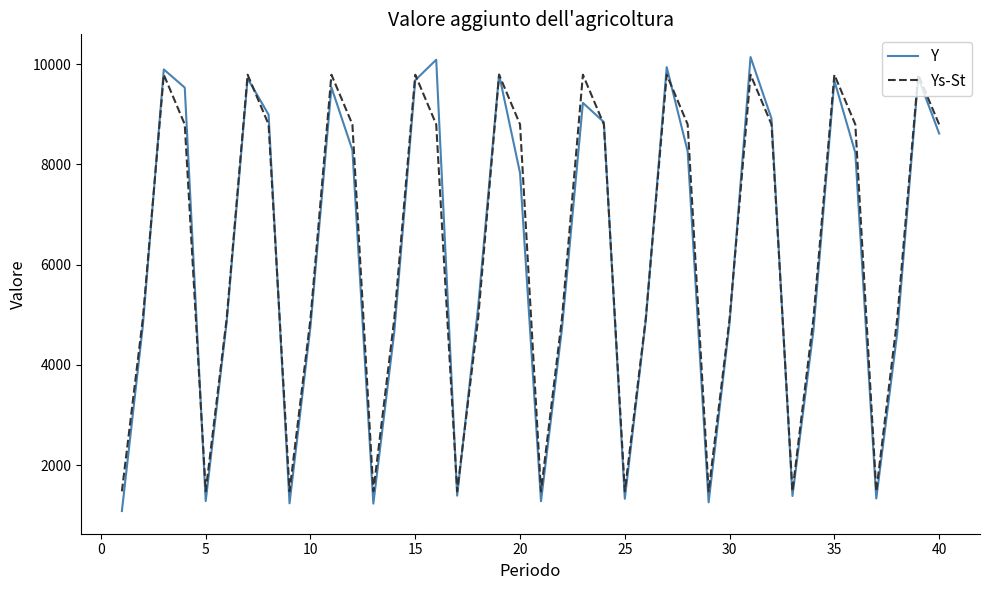

What is the maximum value shown in the chart?

10140.0